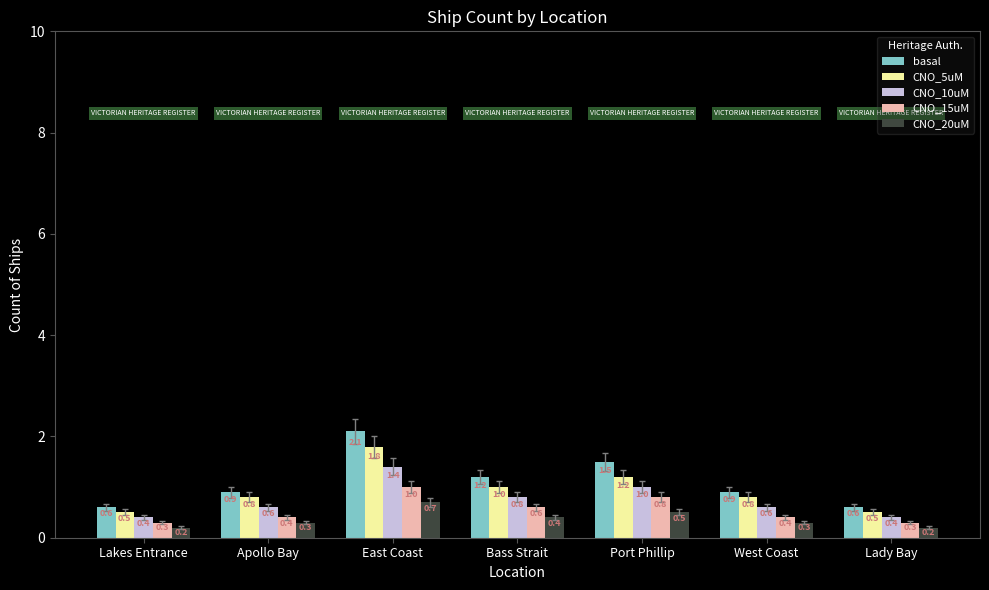

What is the greatest value displayed?

2.1